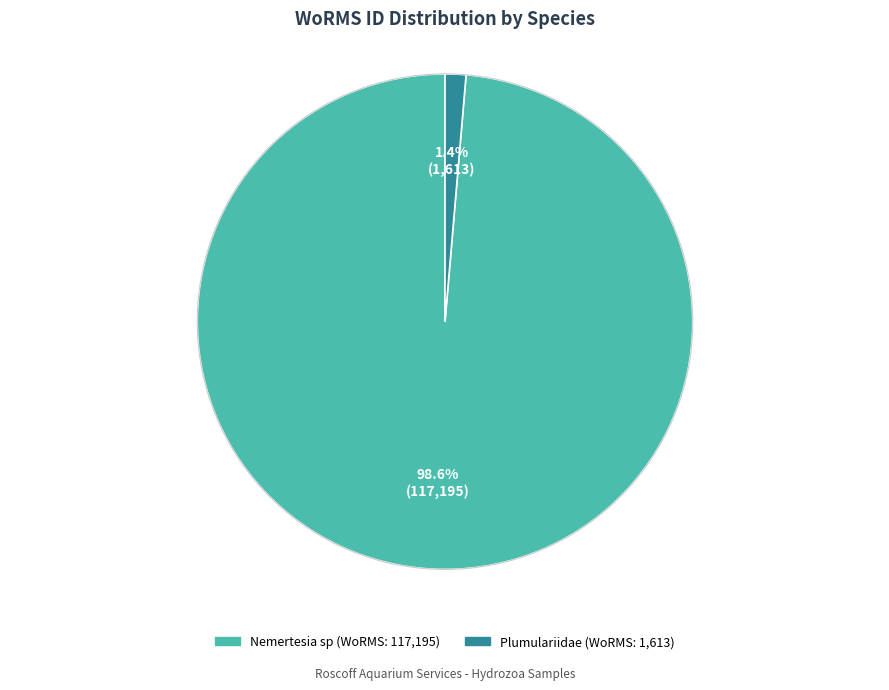

Rank the categories by value from highest to lowest.

Nemertesia sp, Plumulariidae